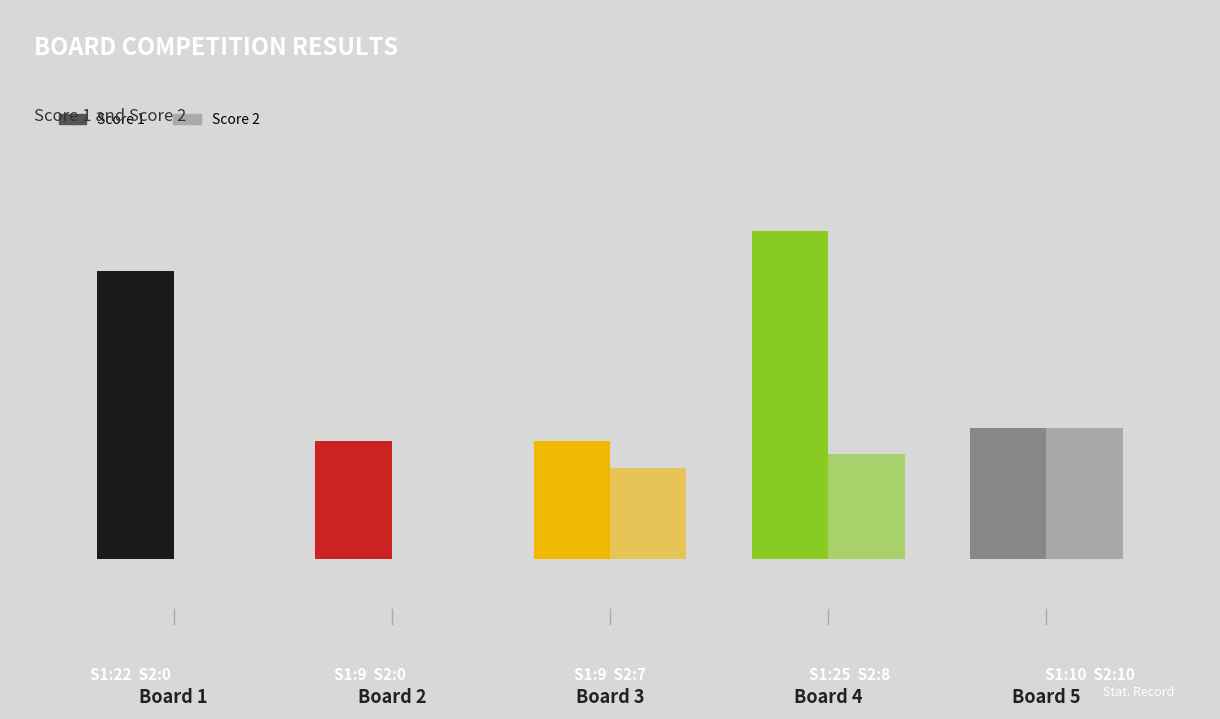

Does the chart contain stacked bars?

No